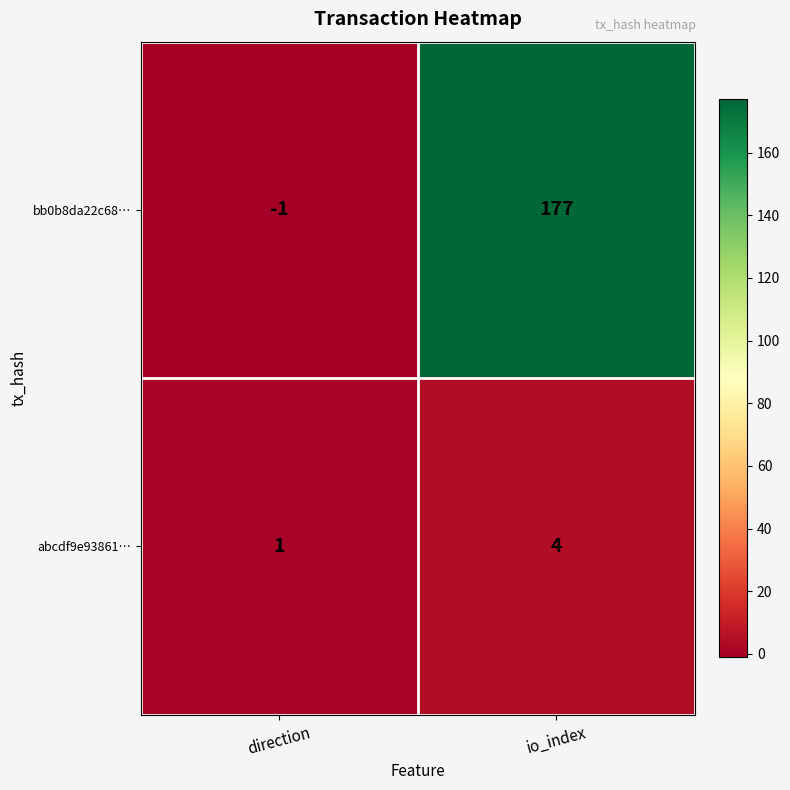

Rank the series by their maximum value, from highest to lowest.

bb0b8da22c68…, abcdf9e93861…